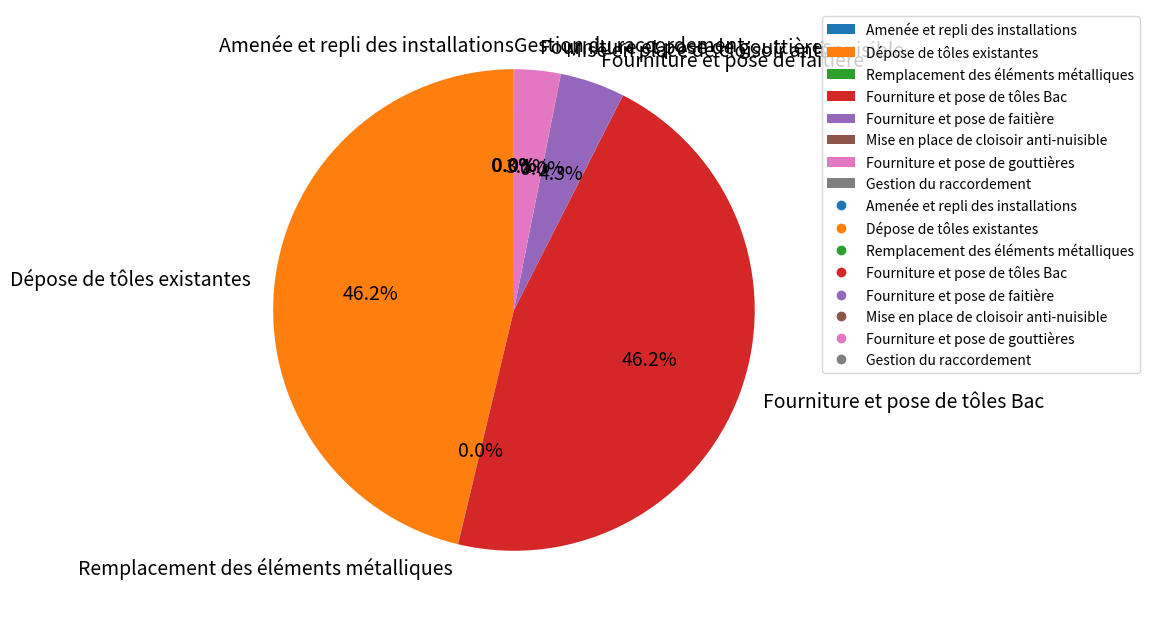

Does Fourniture et pose de faitière account for over 50% of the chart?

No